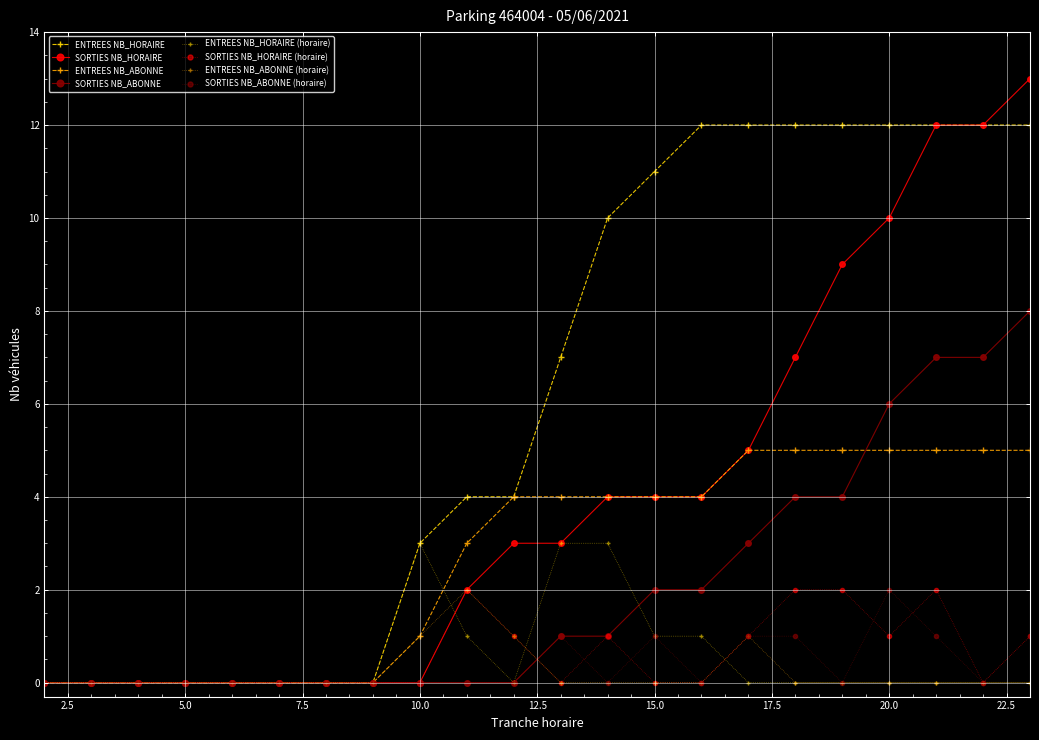

What is the maximum value shown in the chart?

13